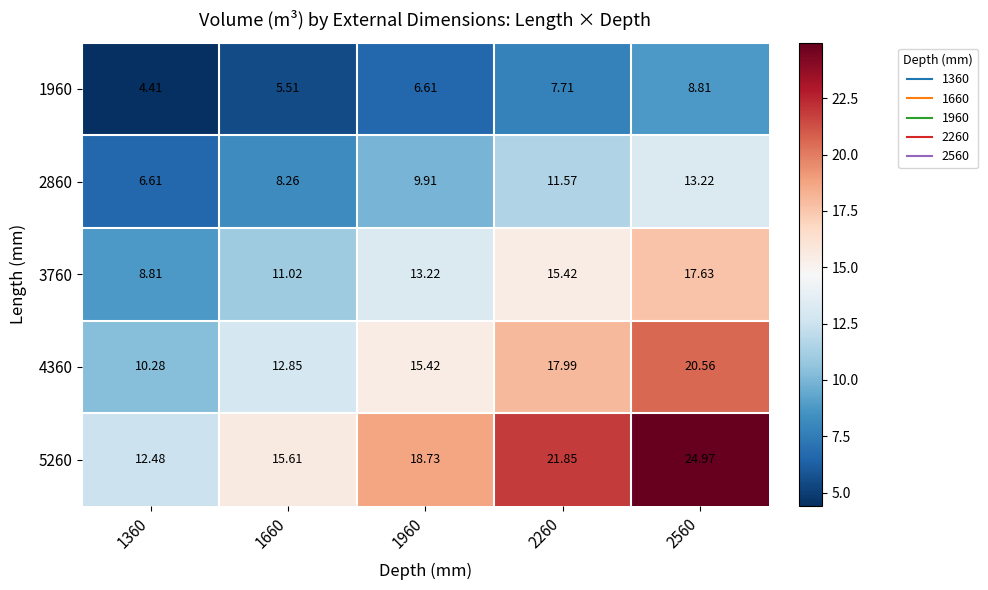

At which category is the sum across all series the highest?

2560